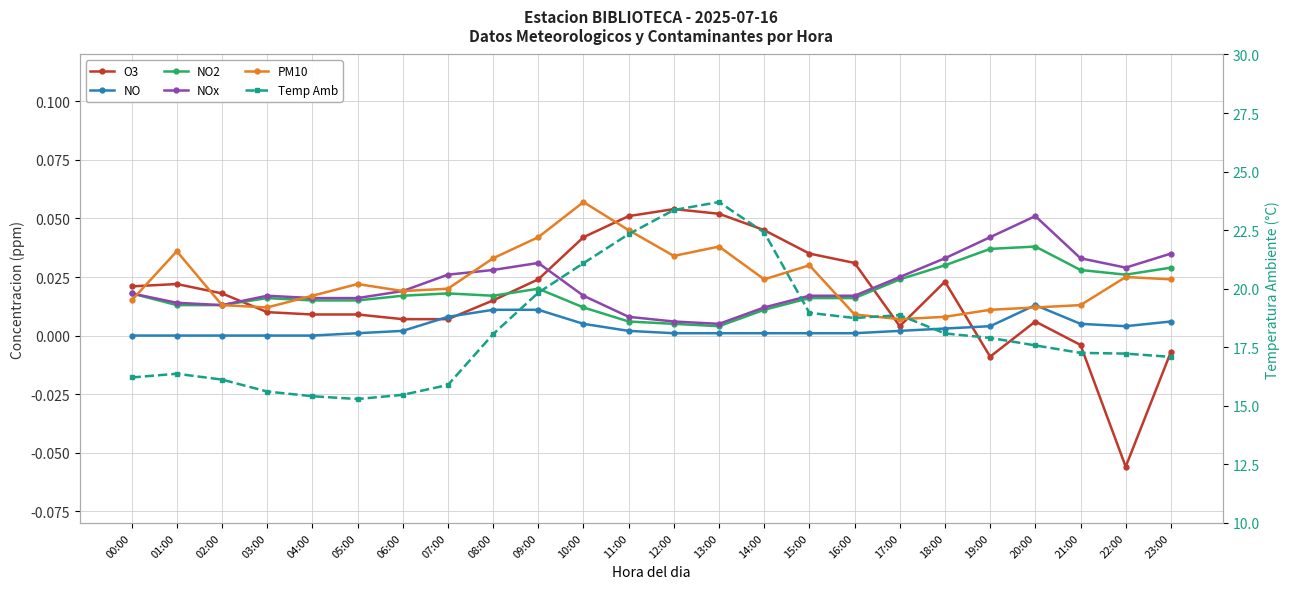

How many interior local valleys does the O3 series have?

3